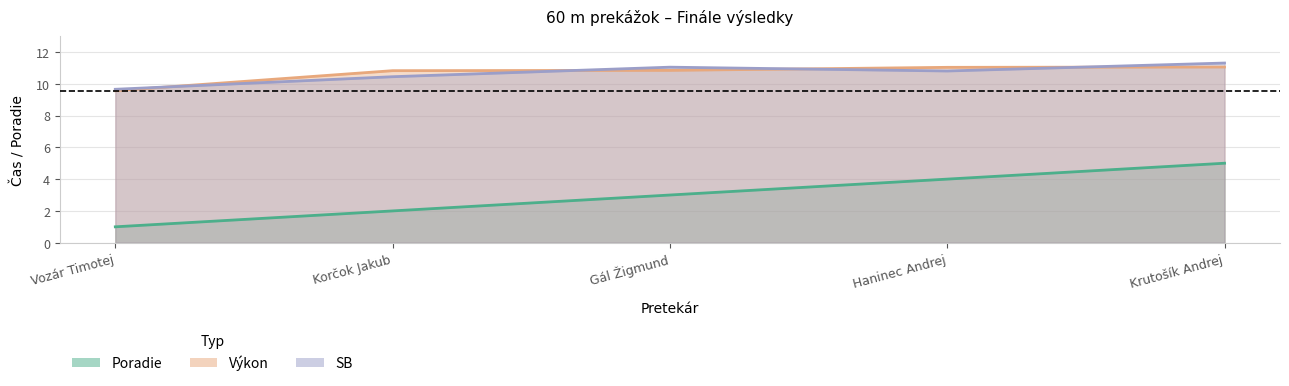

Where does the Poradie series first go above 3?

Haninec Andrej